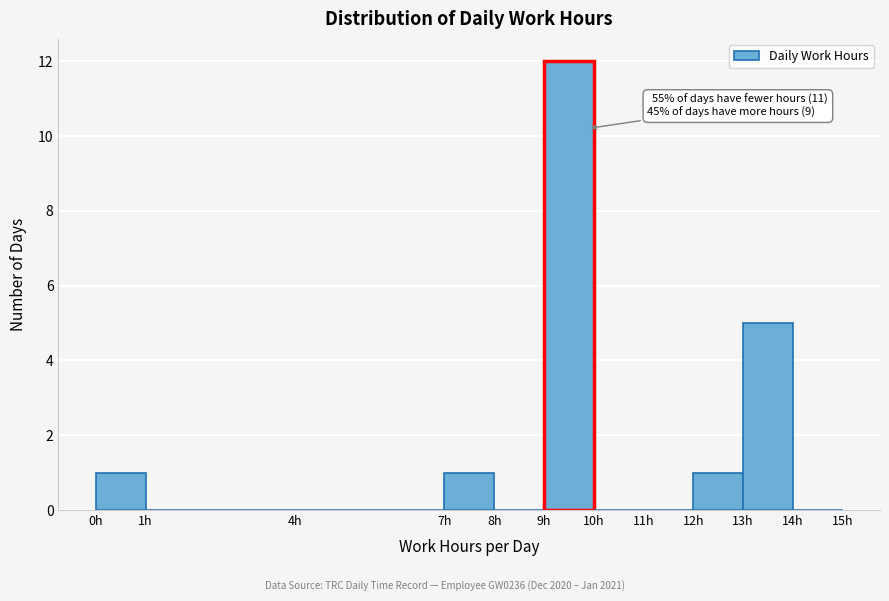

Over which range of the x-axis is the bar tallest?

9 to 10